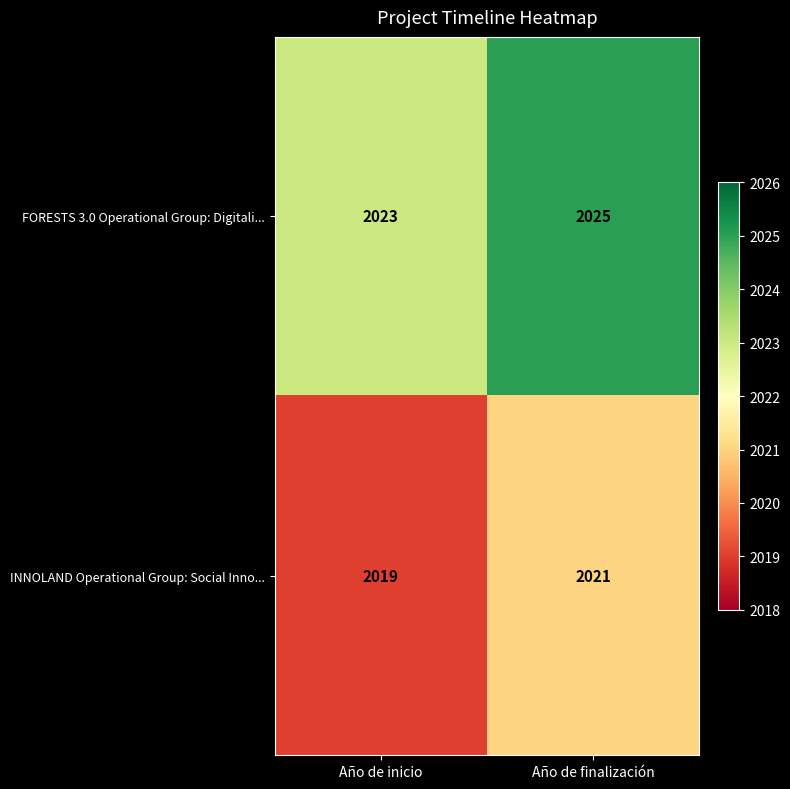

The value of INNOLAND Operational Group: Social Inno... at Año de inicio is 2870. True or false?

False